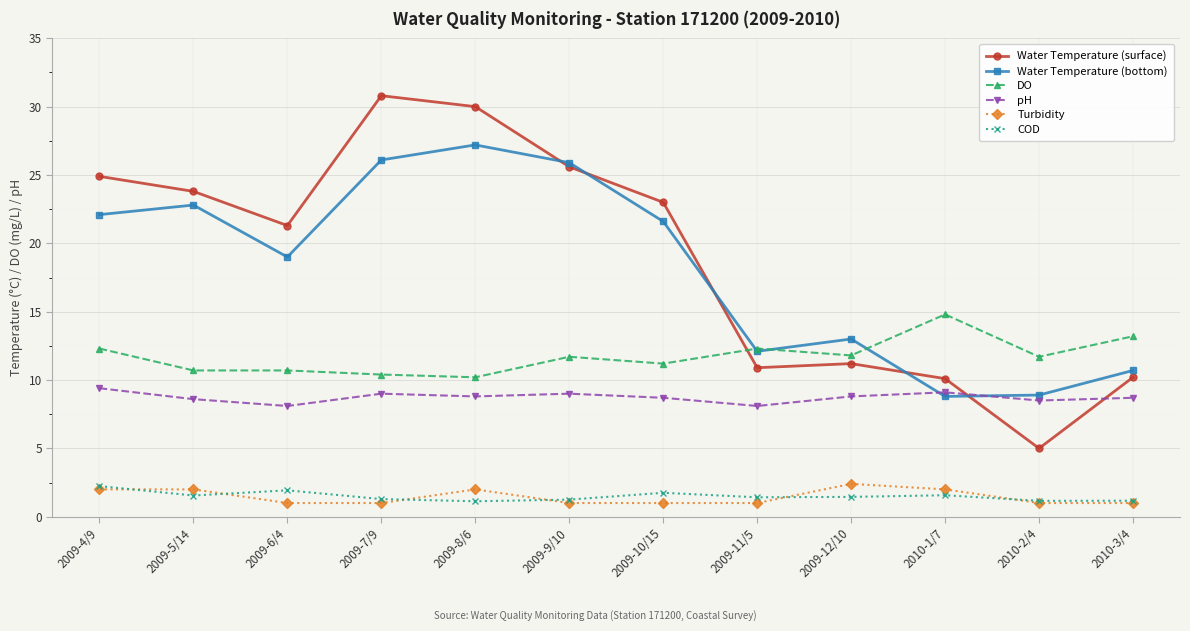

Does the chart display data point markers on the line(s)?

Yes